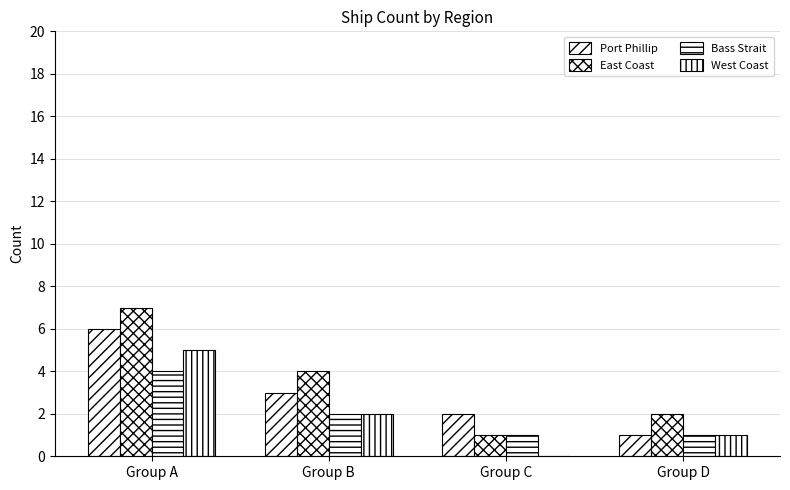

What is the sum of all Port Phillip values?

12